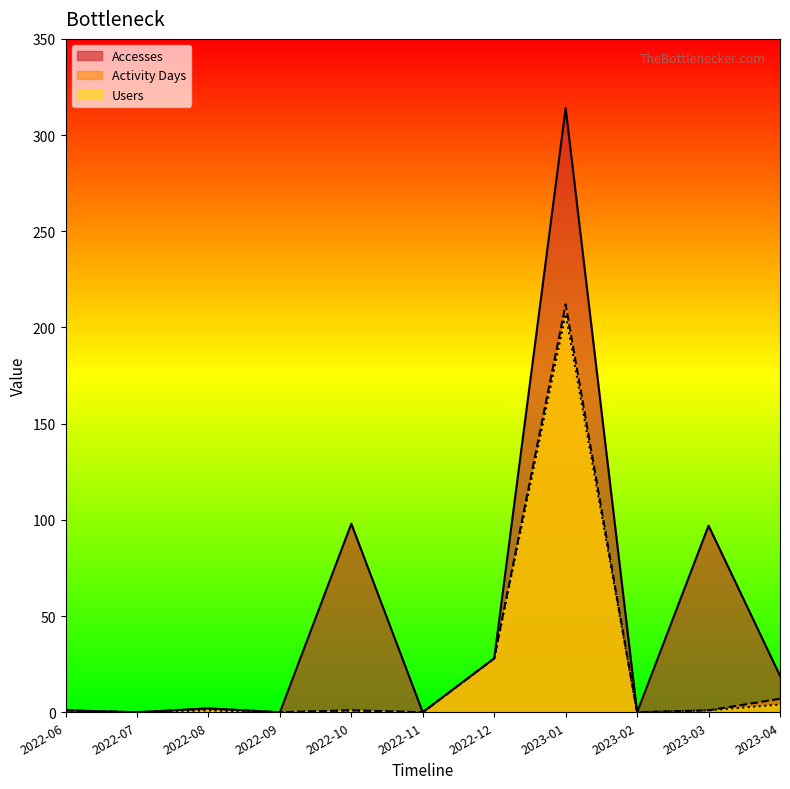

Is it true that Users equals 15 at 2022-12?

False